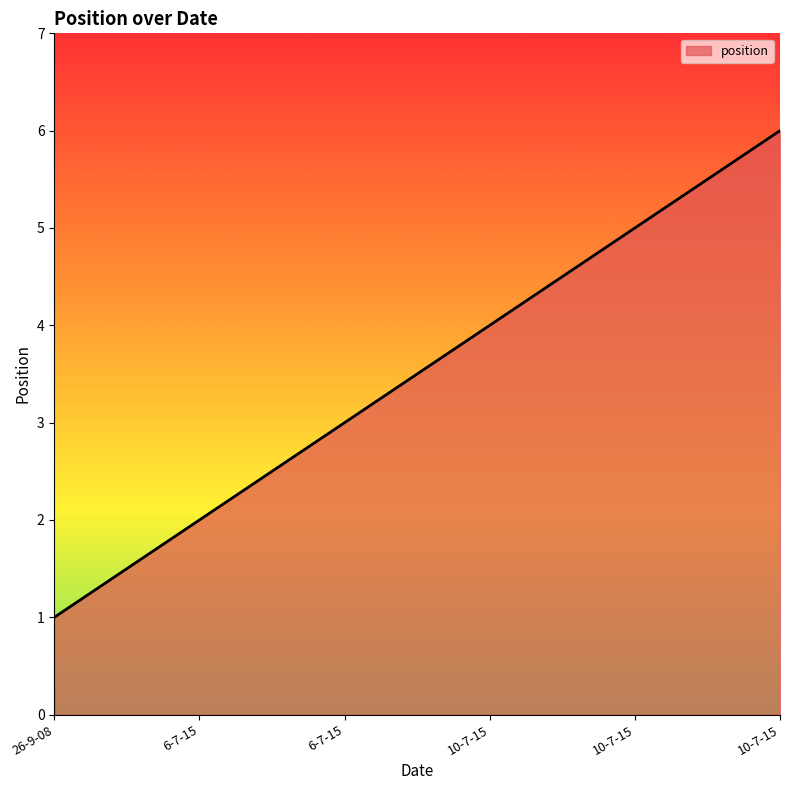

The chart shows a value of 3 at 6-7-15. True or false?

True